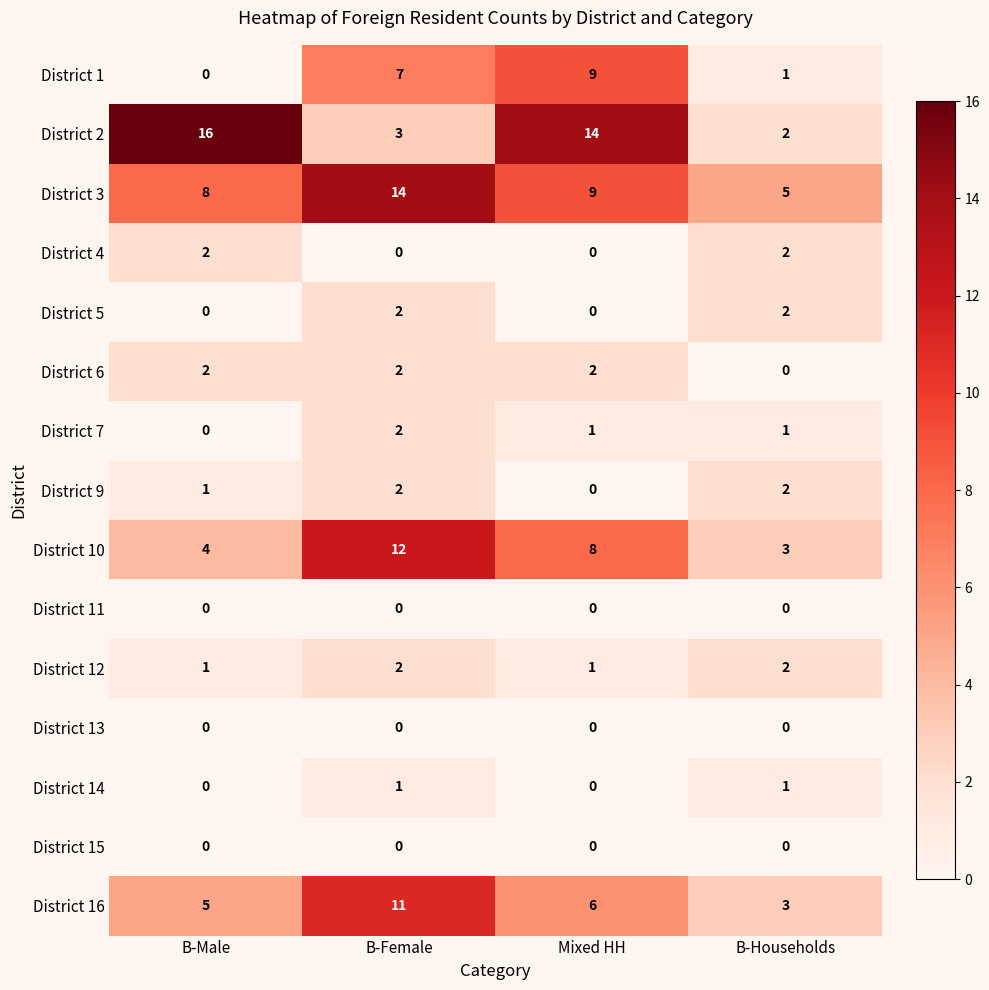

What is the sum of all District 16 values?

25